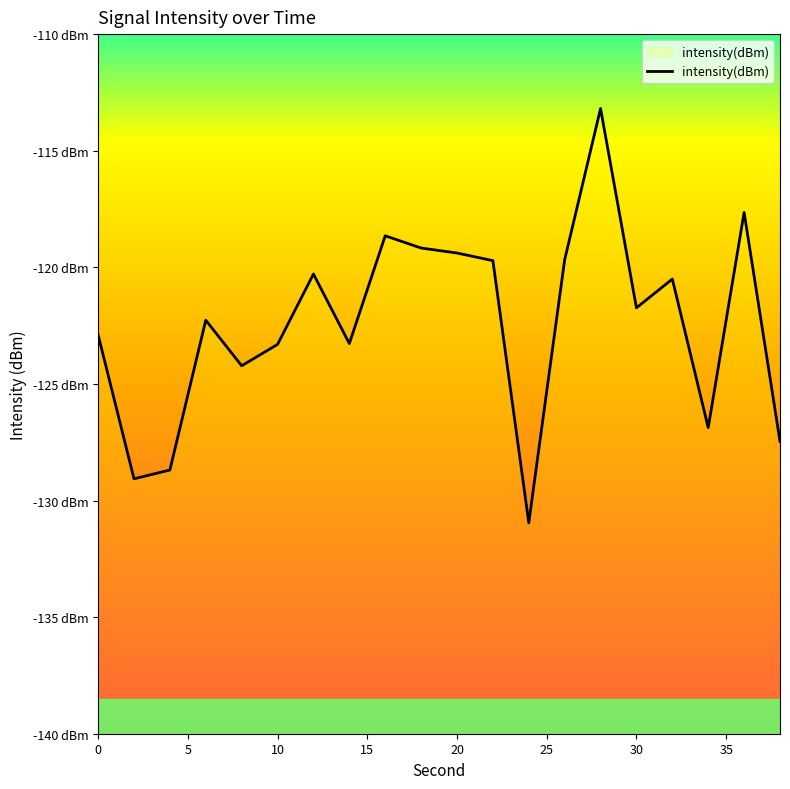

Reading left to right, what are all the values shown in this chart?

-122.9	-129.1	-128.7	-122.3	-124.2	-123.3	-120.3	-123.3	-118.6	-119.2	-119.4	-119.7	-131.0	-119.7	-113.2	-121.7	-120.5	-126.9	-117.6	-127.5